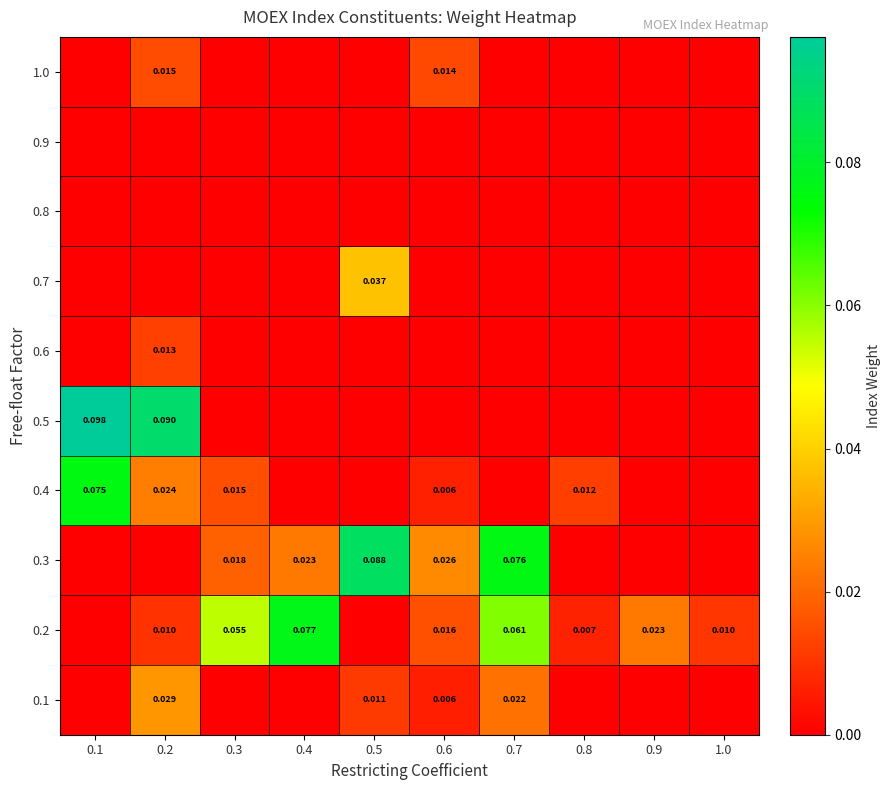

Count the number of data series in this chart.

10